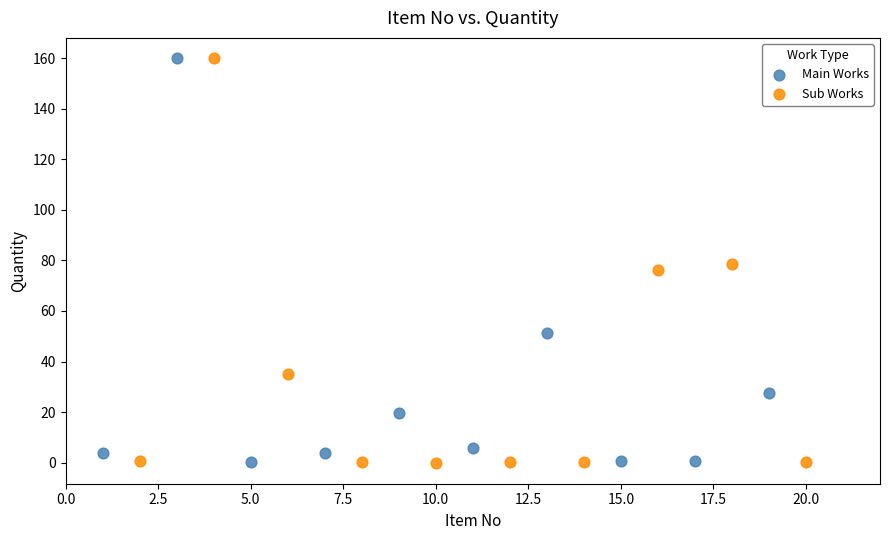

Which series has the widest spread of Y values?

Sub Works